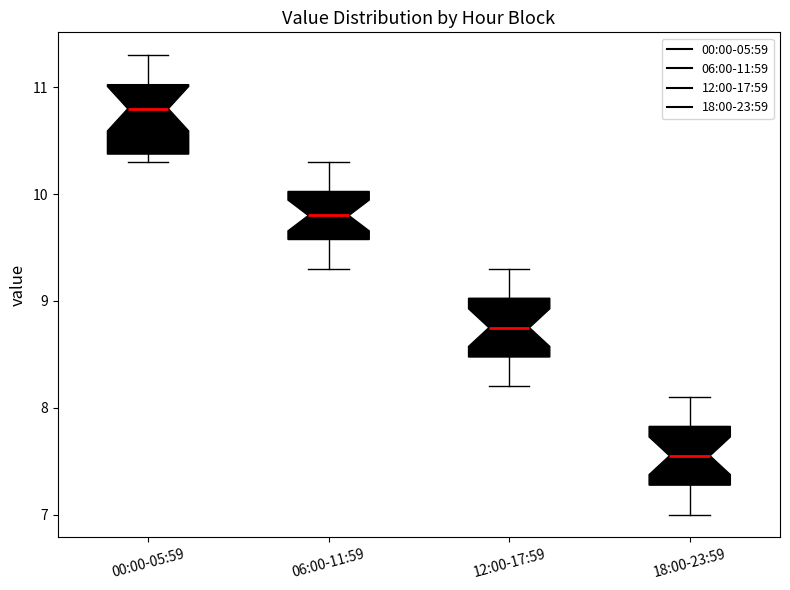

Where does the lower whisker of the box for 12:00-17:59 end on the y-axis? The values are not printed on the chart, so give them approximately, as read against the axis.

8.2